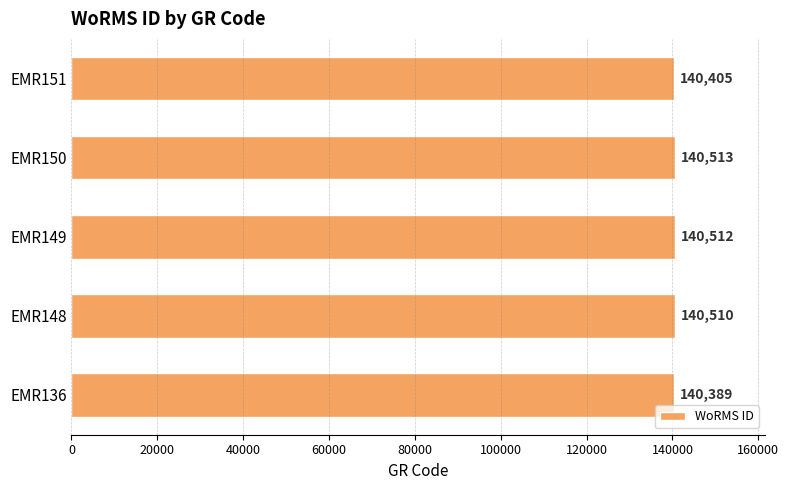

Reading bottom to top, what are all the values shown in this chart?

EMR136=140389	EMR148=140510	EMR149=140512	EMR150=140513	EMR151=140405